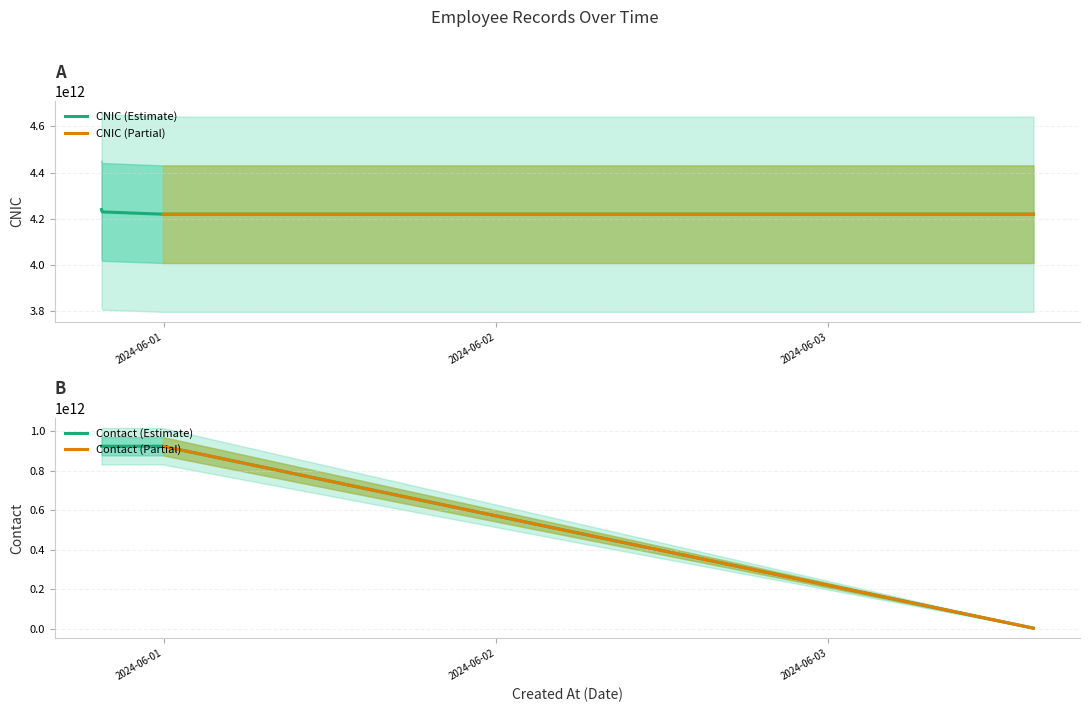

What is the minimum value for CNIC (Estimate)?

4220137162947